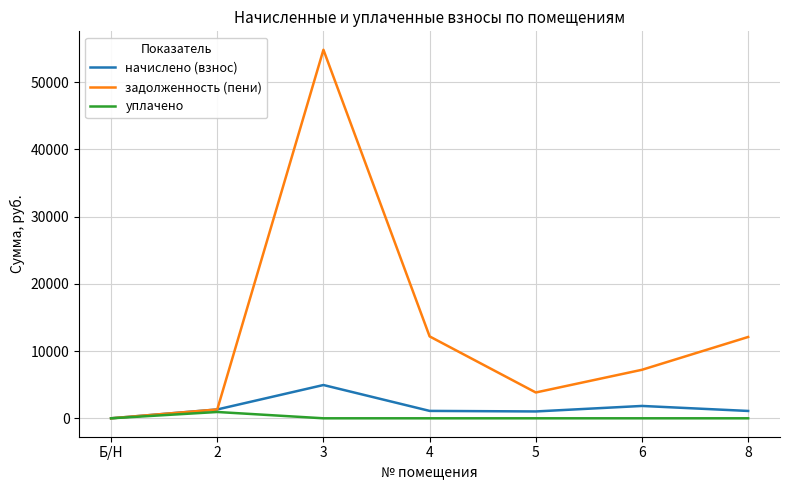

Count the number of data series in this chart.

3